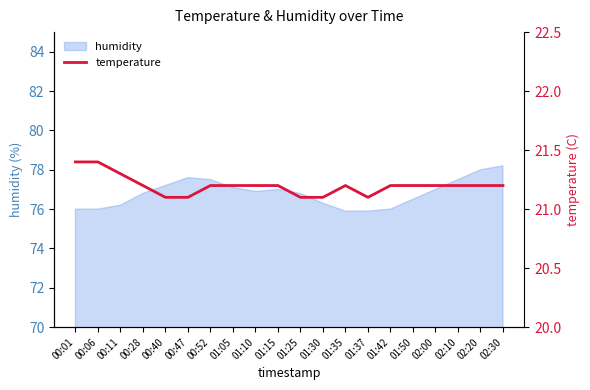

Where is the first local minimum?

01:37